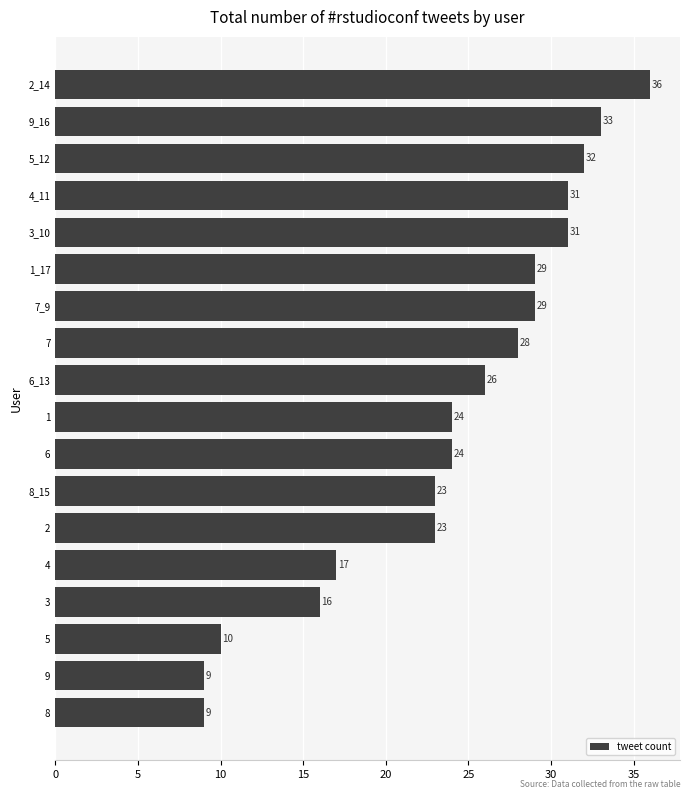

What is the approximate value at 5?

10